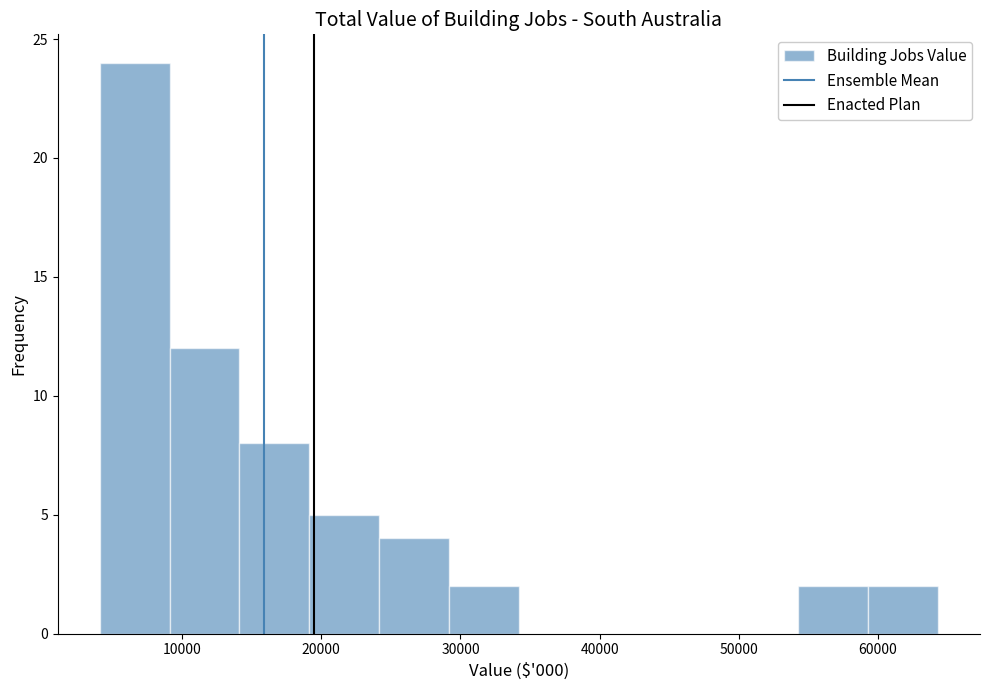

Reading left to right, list every bar in this chart as the range it spans on the x-axis followed by its height. Neither the bar edges nor the heights are printed on the chart, so give them approximately, as read against the axes.

4000 to 9000: 24
9000 to 14000: 12
14000 to 19000: 8
19000 to 24000: 5
24000 to 29000: 4
29000 to 34000: 2
34000 to 39000: 0
39000 to 44000: 0
44000 to 49000: 0
49000 to 54000: 0
54000 to 59000: 2
59000 to 64000: 2